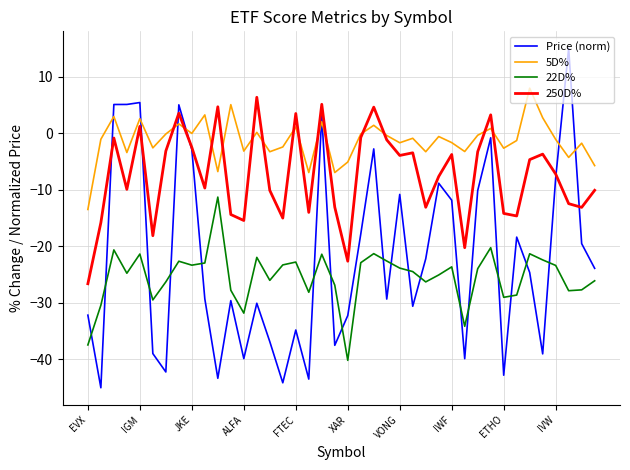

Which series has the widest spread of values?

Price (norm)